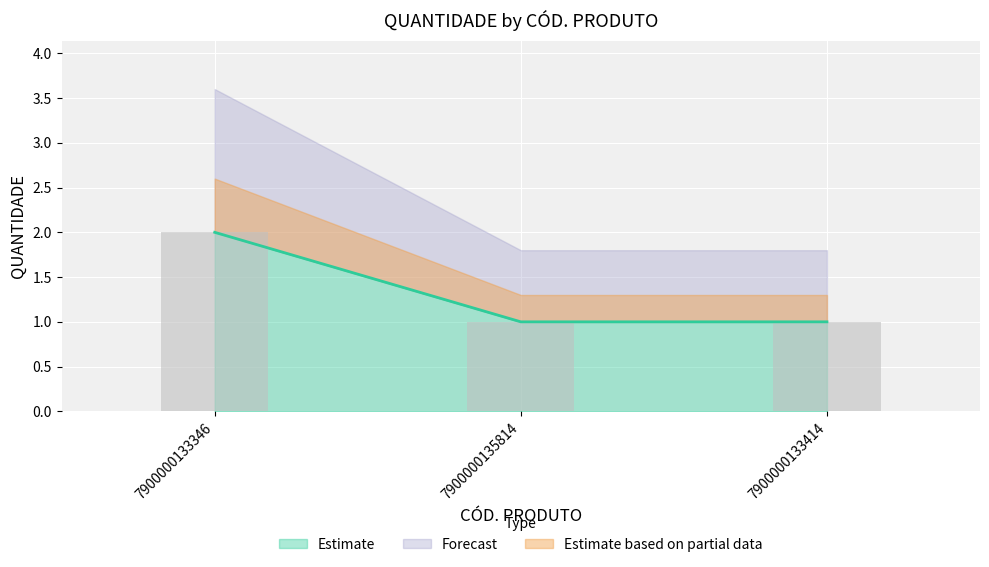

Reading left to right, transcribe all the data shown in this chart.

2	1	1